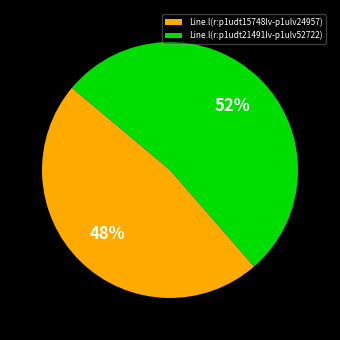

To the nearest percent, what is the combined percentage of Line.l(r:p1udt15748lv-p1ulv24957) and Line.l(r:p1udt21491lv-p1ulv52722)?

100%